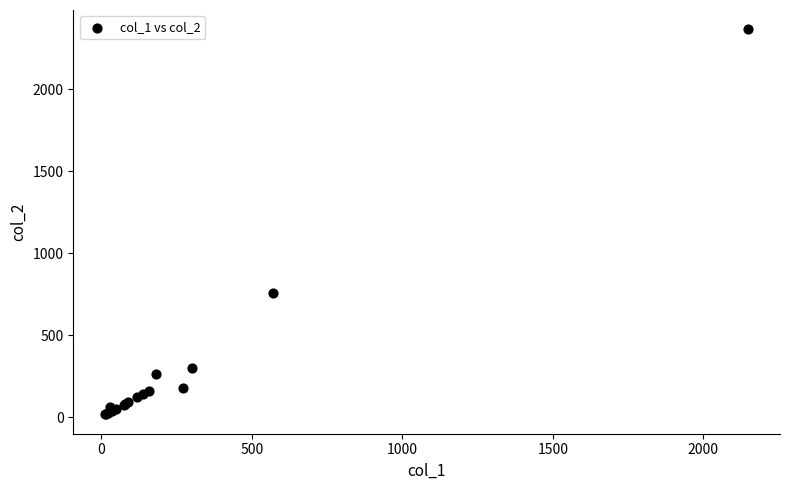

What Y value in the scatter plot is closest to 1191?

760.0